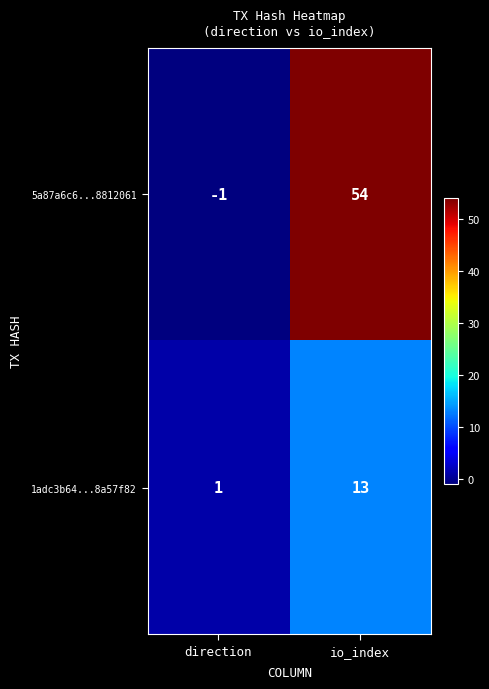

What is the minimum value shown in the chart?

-1